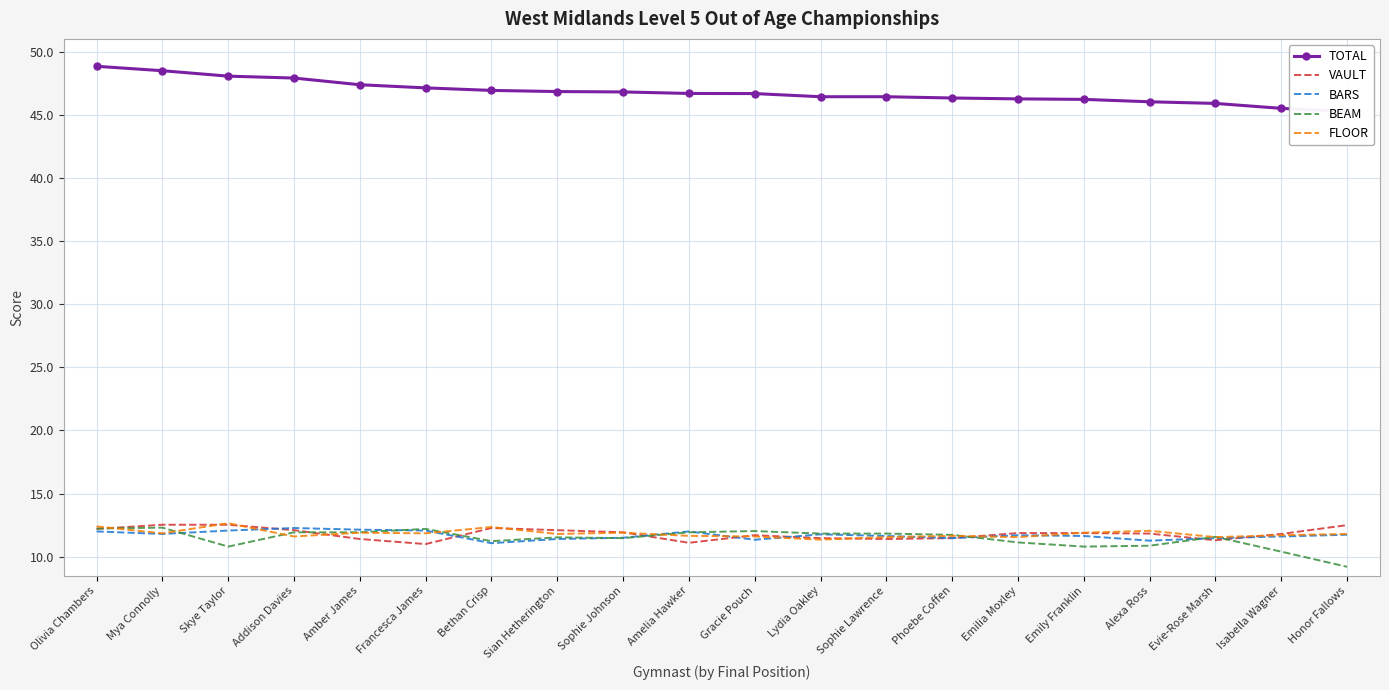

Between Alexa Ross and Phoebe Coffen, which is larger?

Phoebe Coffen